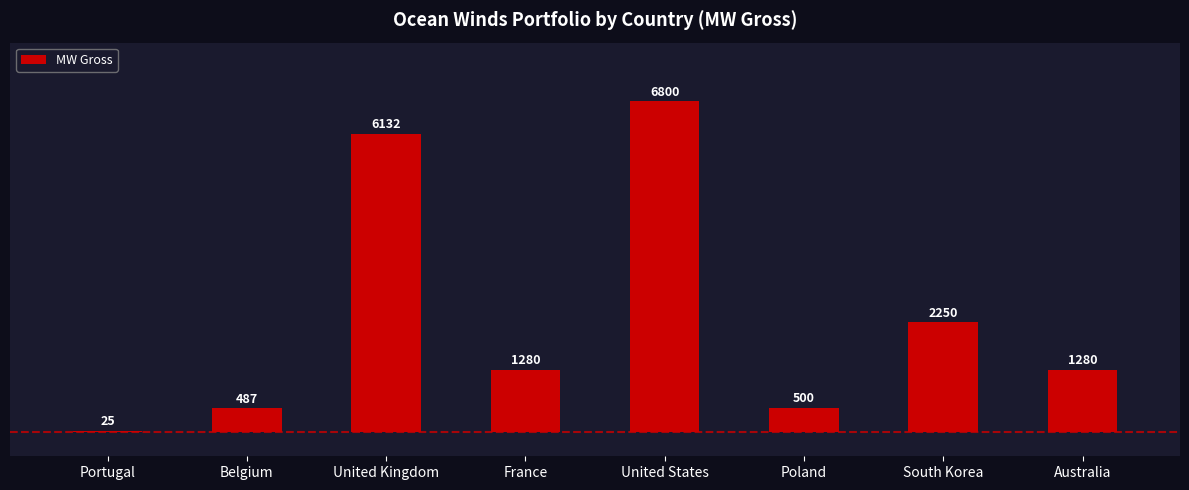

Reading left to right, list all the values displayed in this chart.

25	487	6132	1280	6800	500	2250	1280